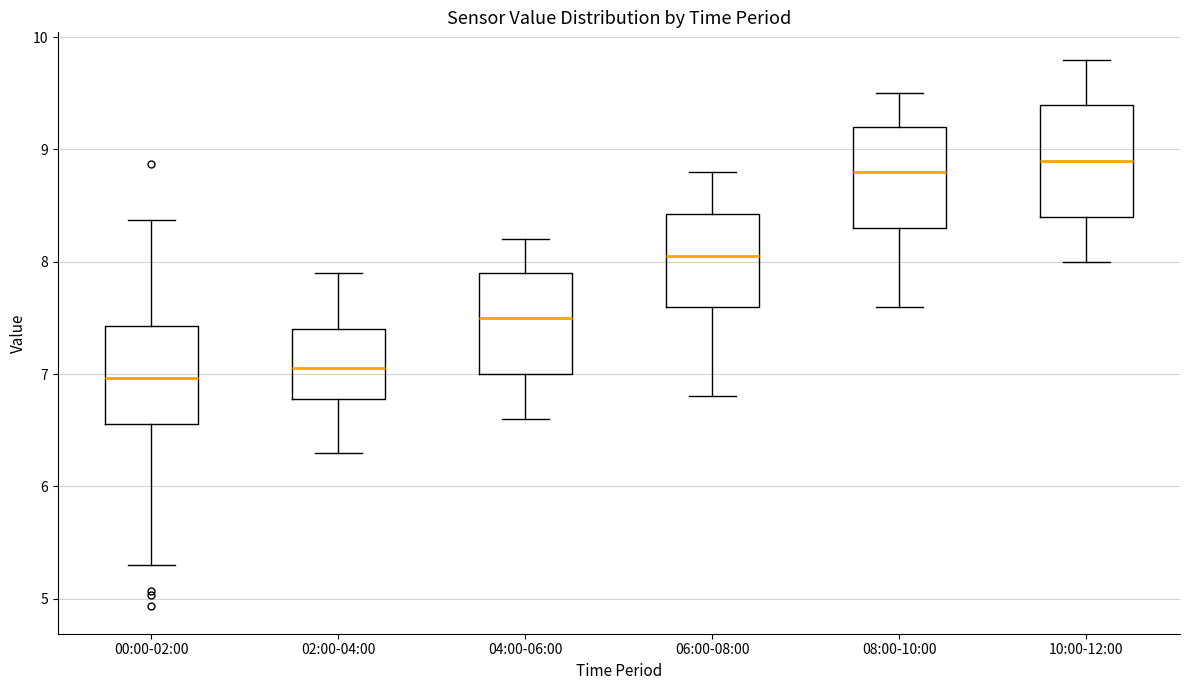

Where is the upper edge of the box for 04:00-06:00 on the y-axis? The values are not printed on the chart, so give them approximately, as read against the axis.

7.9